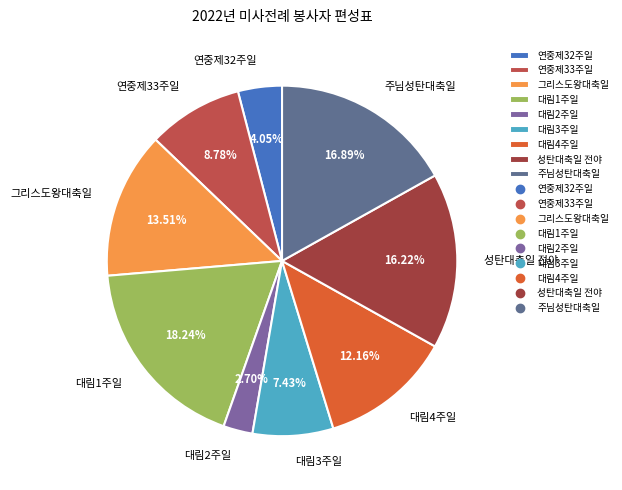

The 대림4주일 slice represents 12% of the pie. True or false?

True